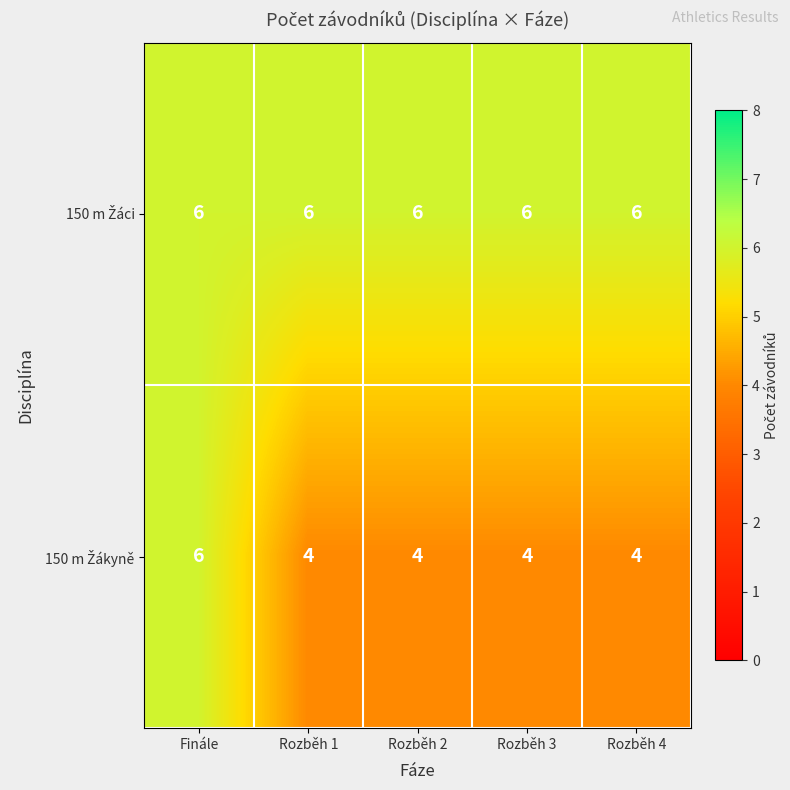

At how many categories does at least one series exceed 5?

5